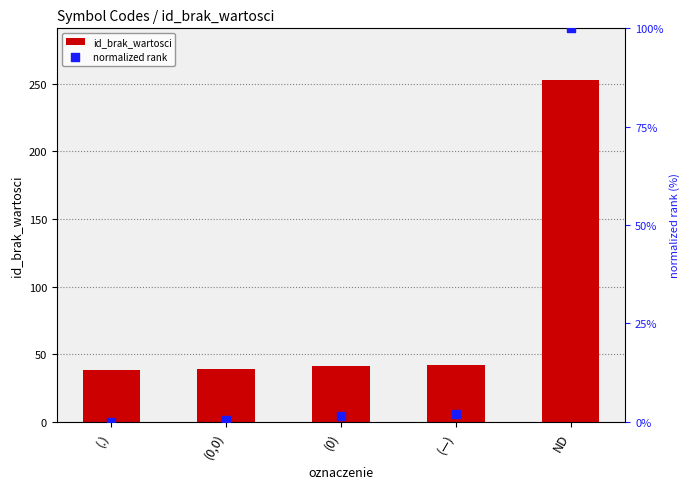

Which series has the largest total across all categories?

id_brak_wartosci